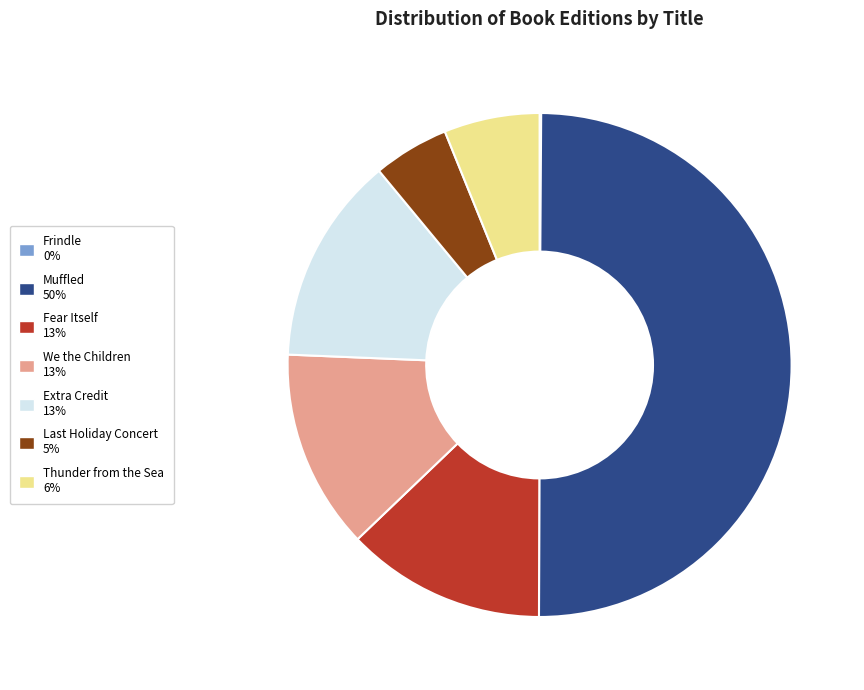

The Extra Credit slice represents 23% of the pie. True or false?

False